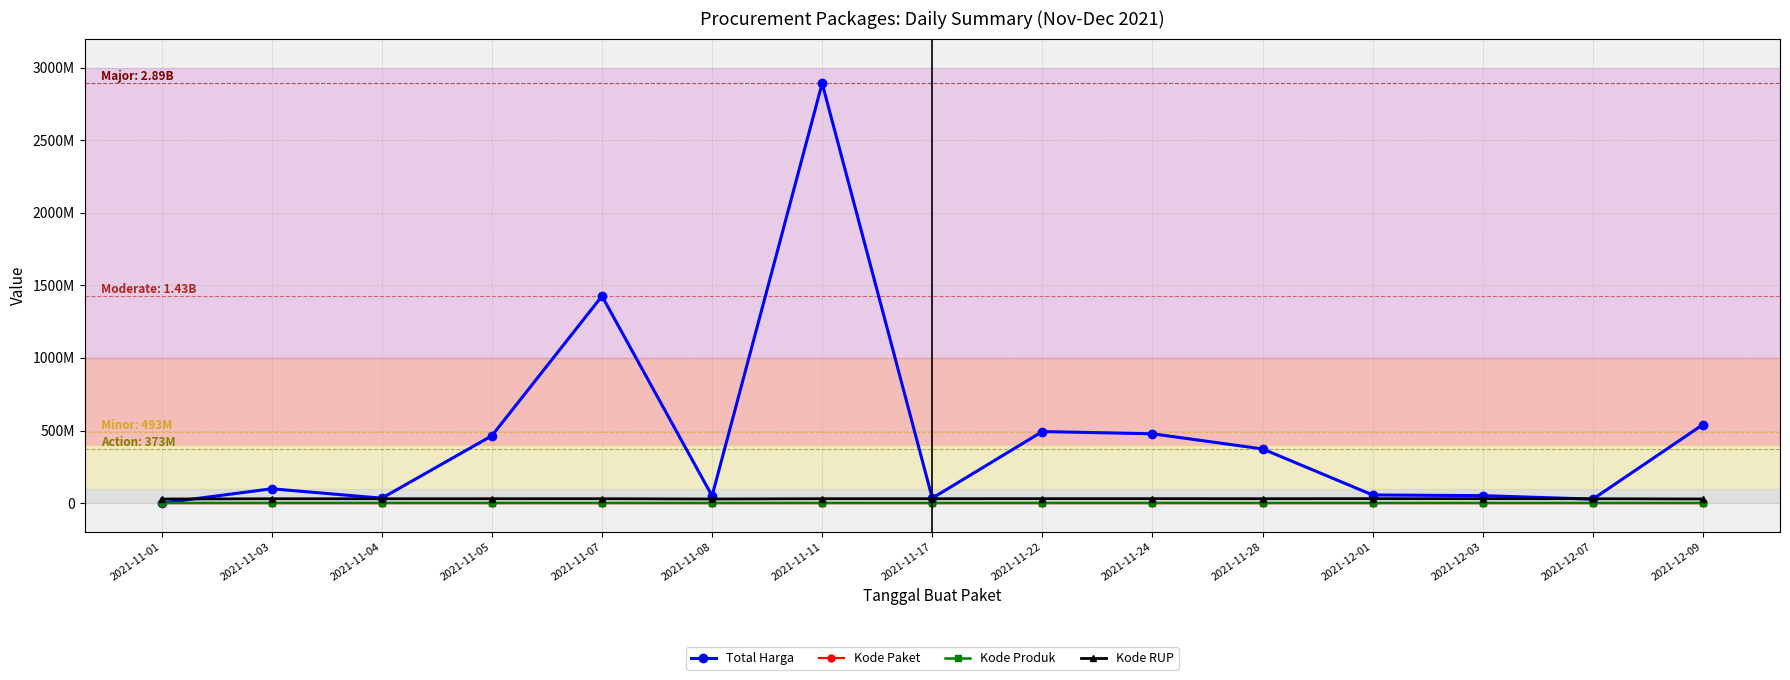

What is the smallest value displayed?

464